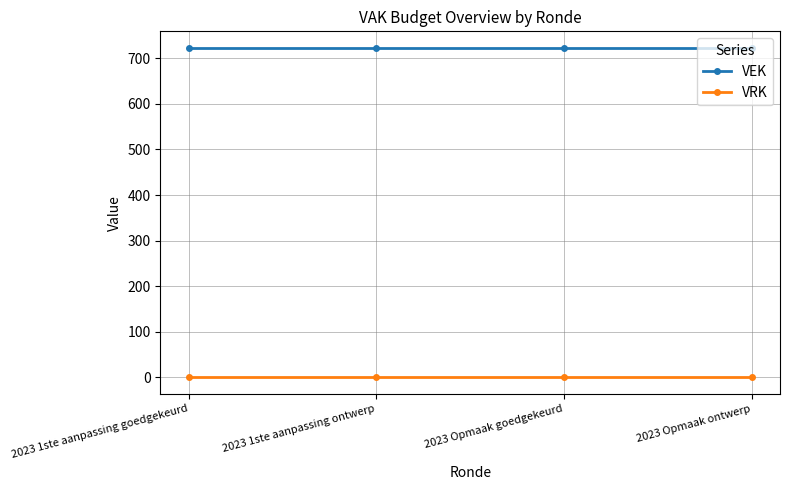

True or false: VEK and VRK intersect in this chart.

False